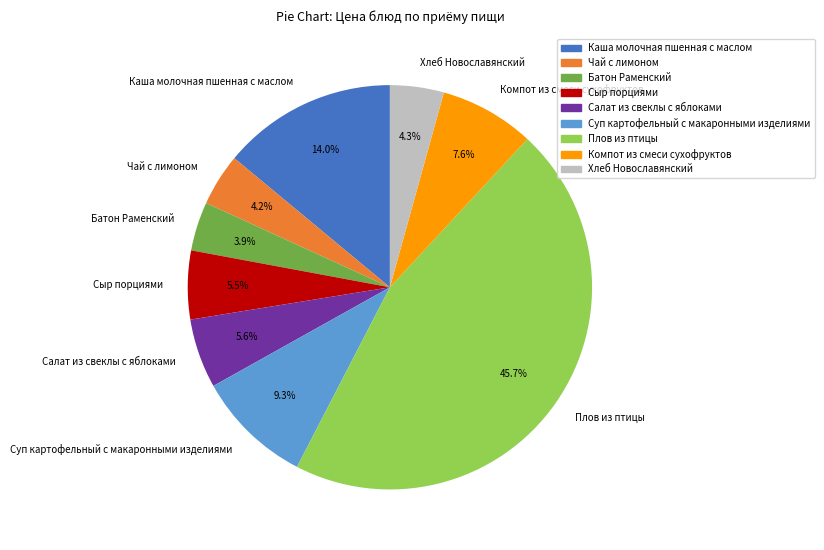

To the nearest percent, what percentage of the pie is Чай с лимоном?

4%